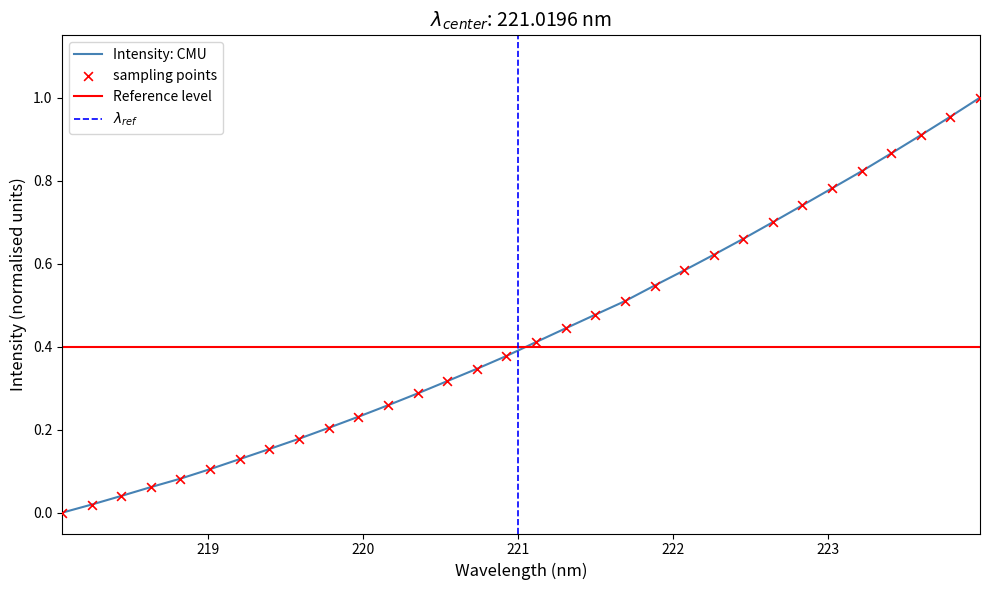

Which has a higher value, 222.263 or 222.4538?

222.4538